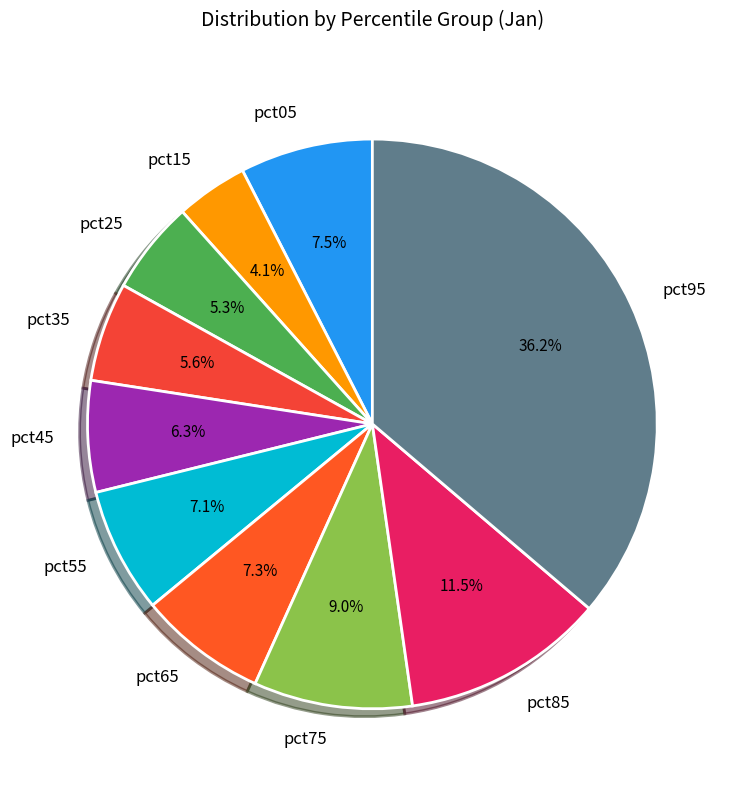

To the nearest percent, what percentage of the pie is pct35?

6%